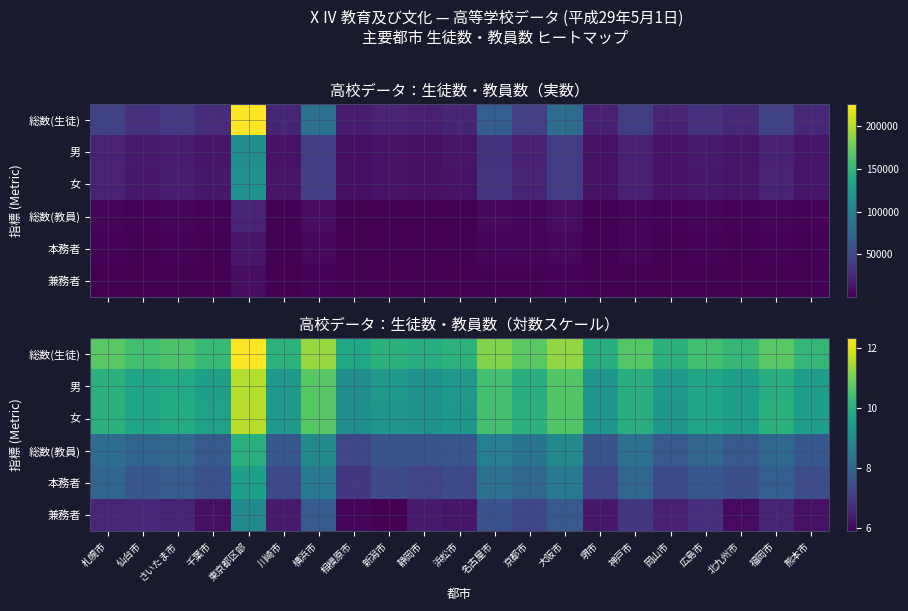

What is the sum of all 女 values?

206.1